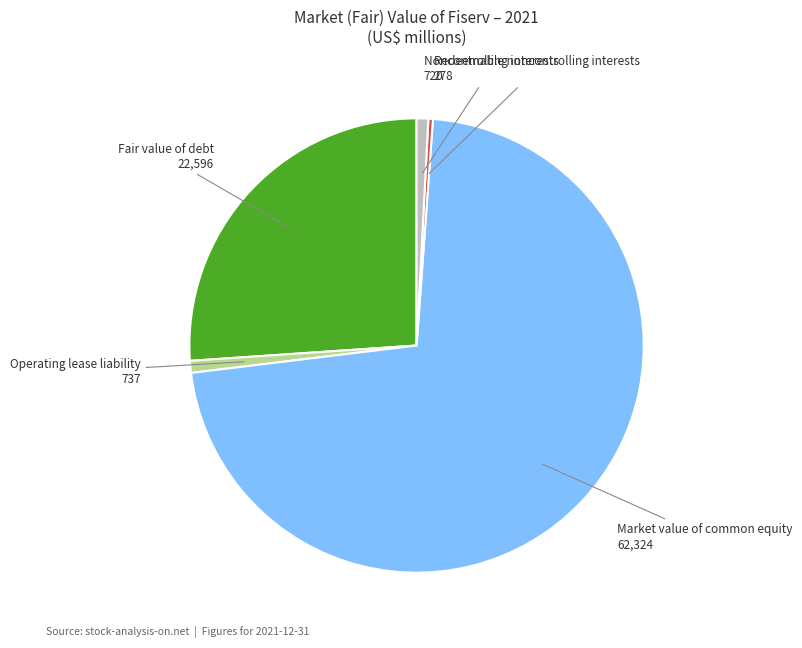

What is the majority slice?

Market value of common equity